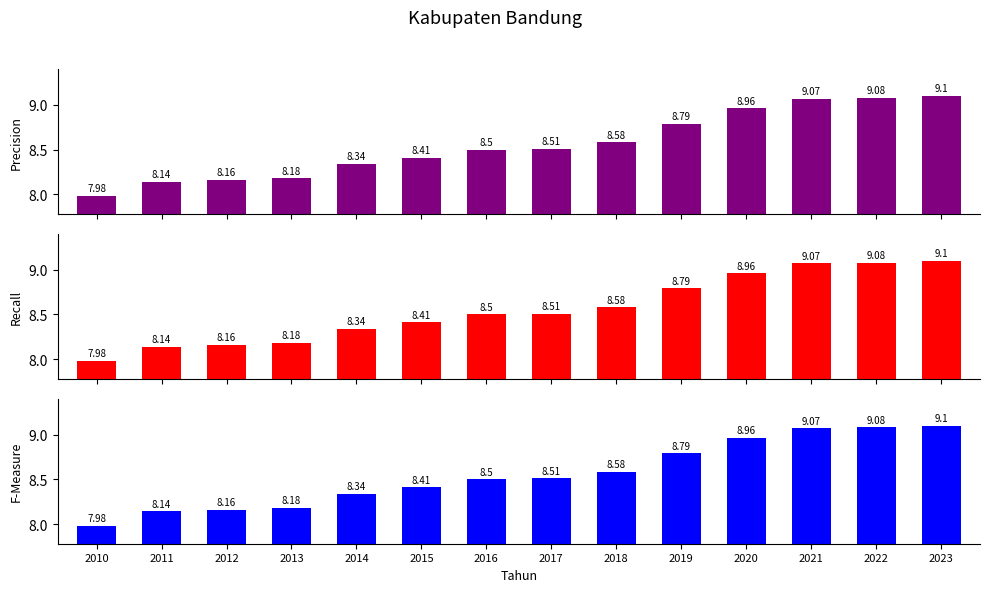

What is the value of the Recall bar at the 3rd from the left?

8.2